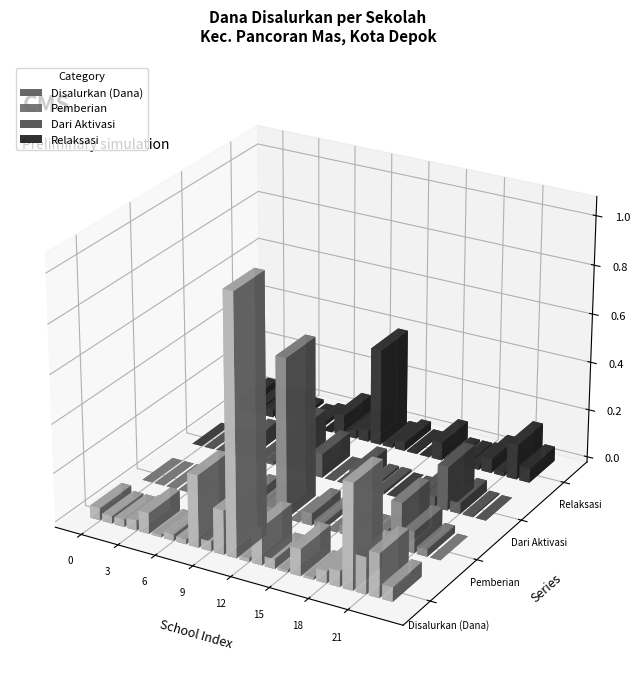

Is the value of Dari Aktivasi at 6 greater than the value of Relaksasi at 9?

No